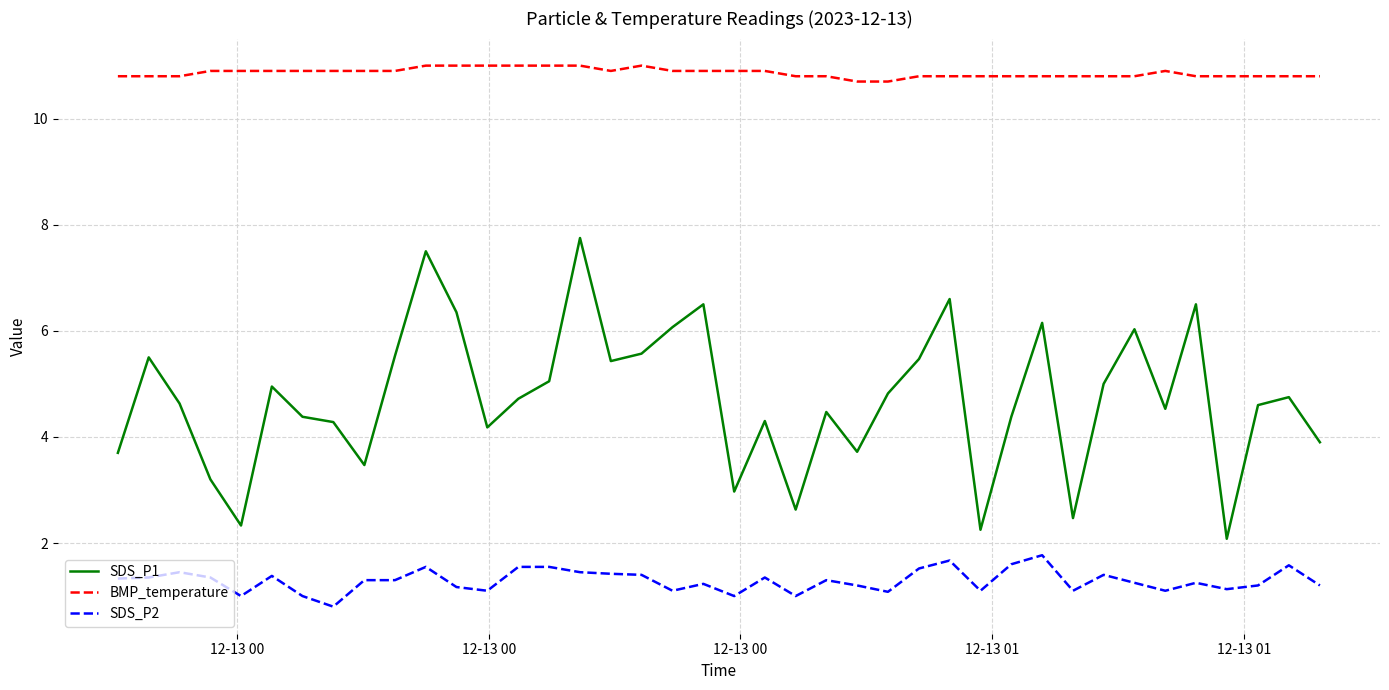

True or false: SDS_P2 and SDS_P1 cross at least once.

False